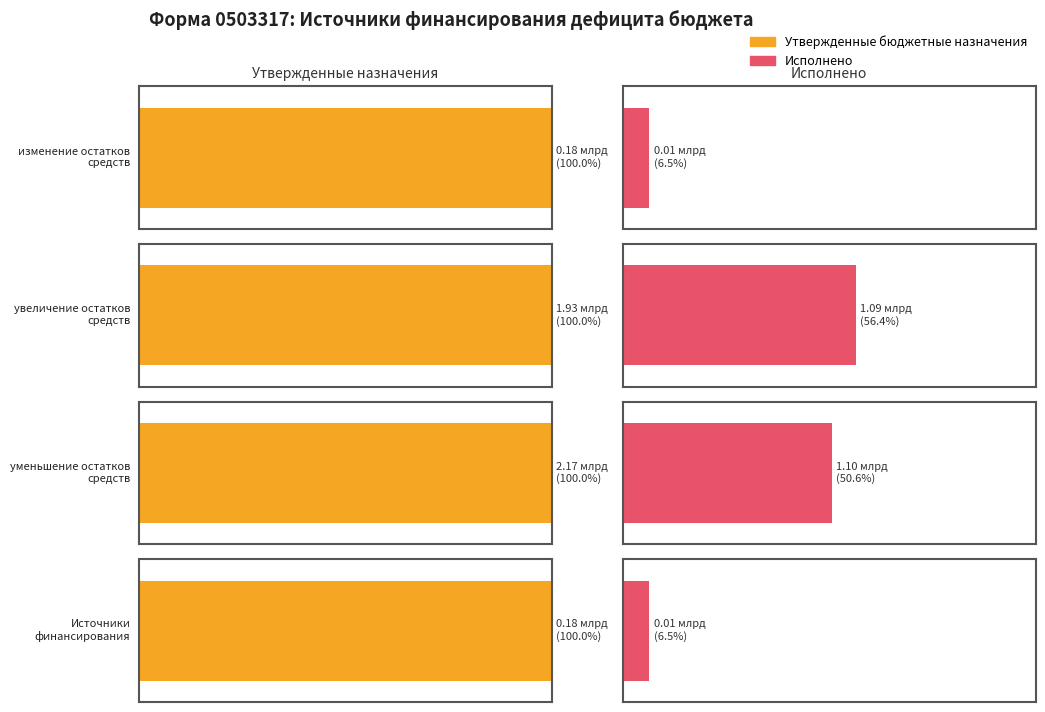

Which has a higher value, изменение остатков средств (700) or уменьшение остатков средств (720)?

уменьшение остатков средств (720)